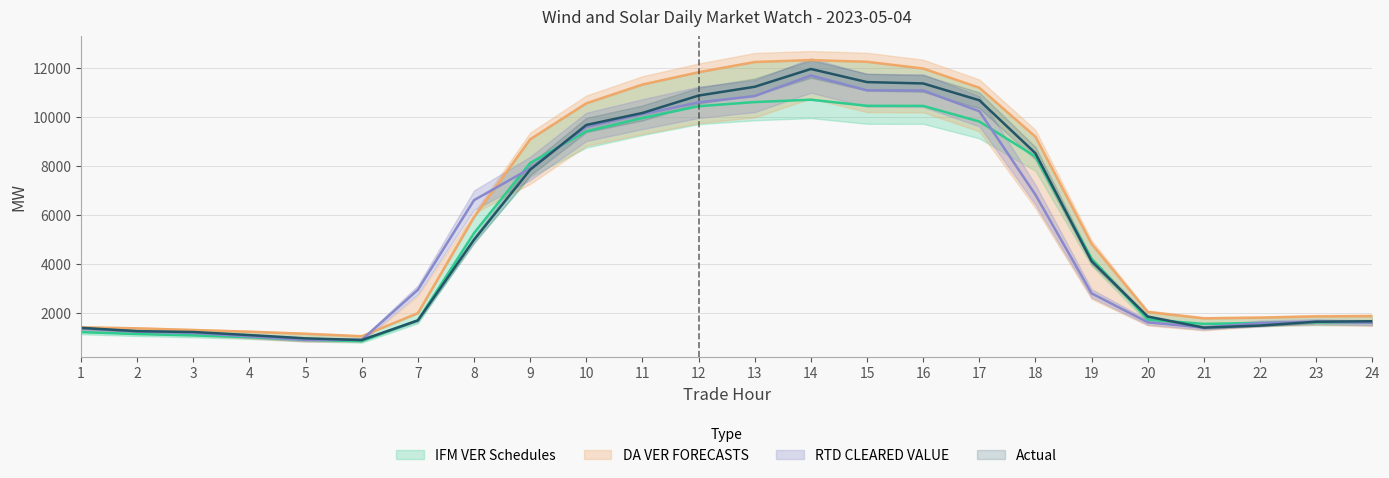

True or false: IFM VER Schedules and RTD CLEARED VALUE intersect in this chart.

True